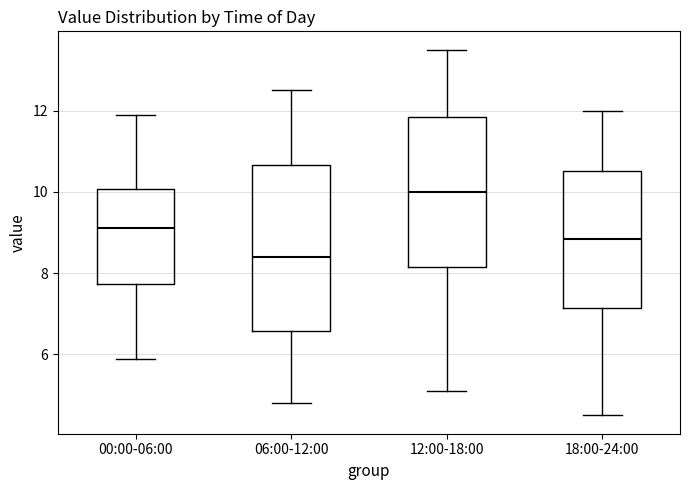

Which box's median line is the lowest?

06:00-12:00